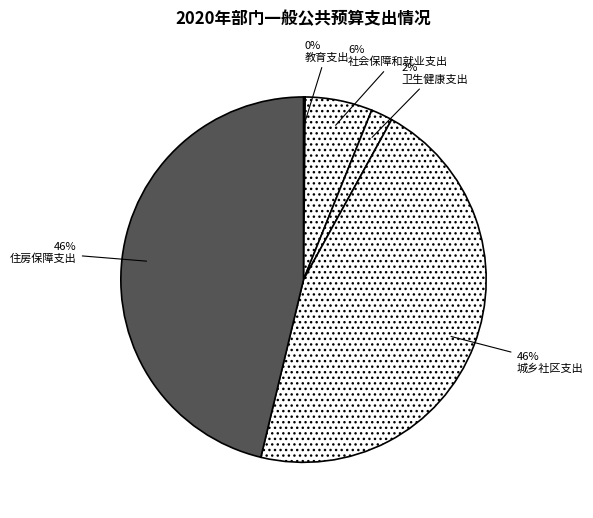

To the nearest percent, what is the difference between the largest and smallest slice percentages?

46%